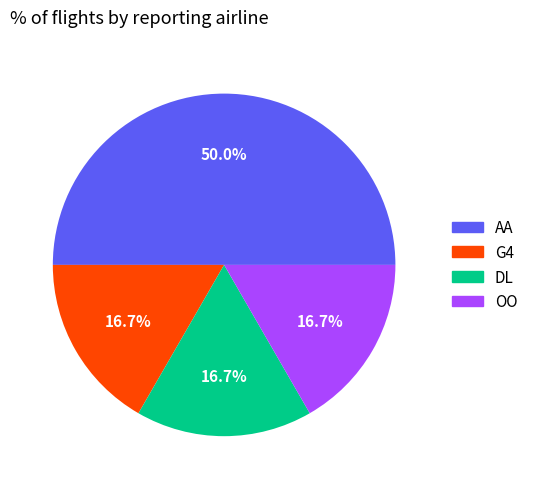

How many slices are in this pie chart?

4